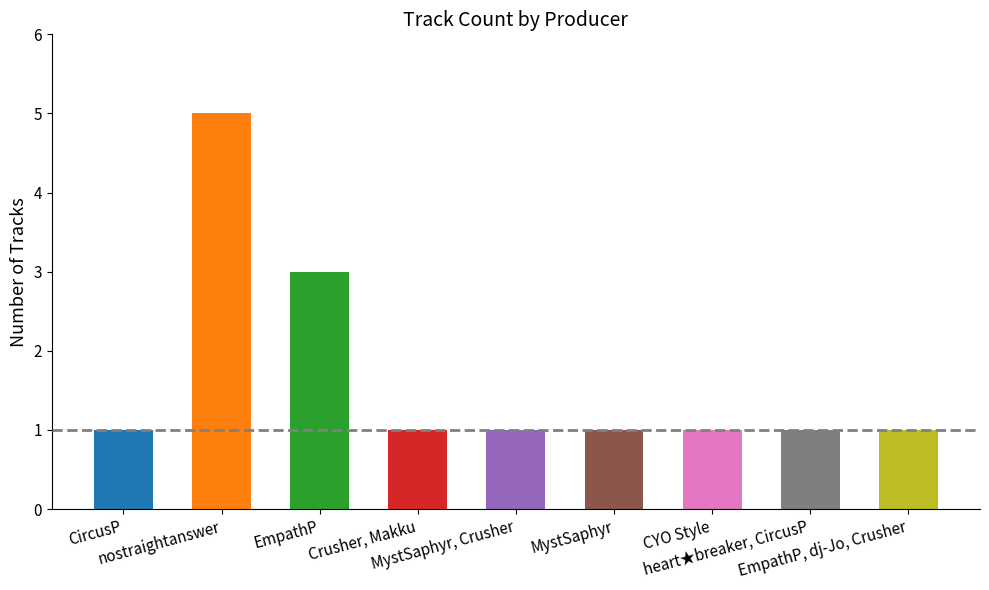

What is the value of the 6th bar from the left?

1